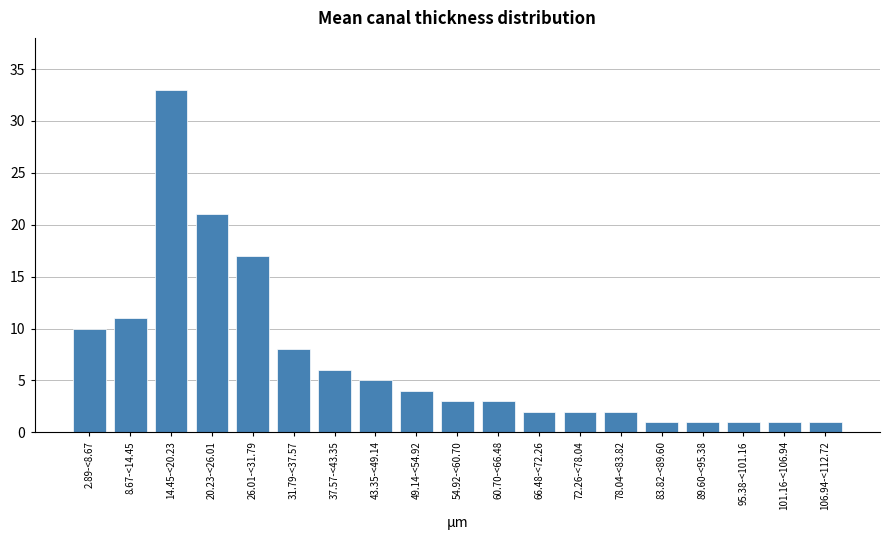

Reading right to left, extract all data points from this chart.

1	1	1	1	1	2	2	2	3	3	4	5	6	8	17	21	33	11	10